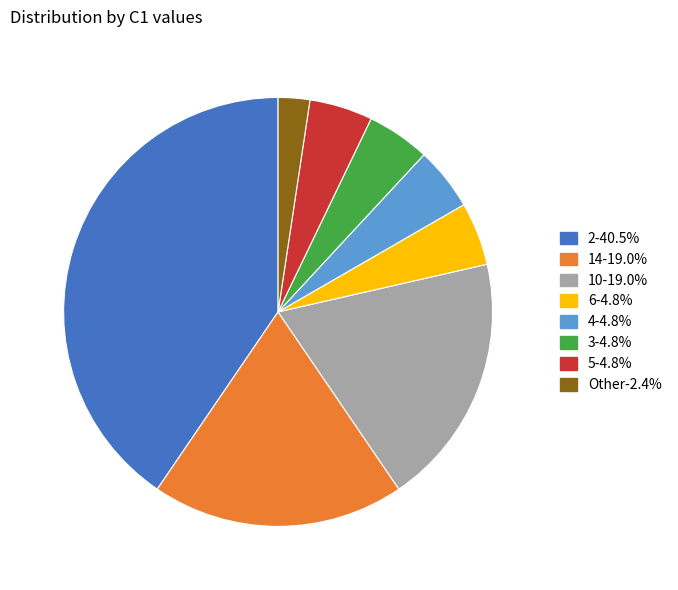

Is there any slice that represents more than half of the pie?

No